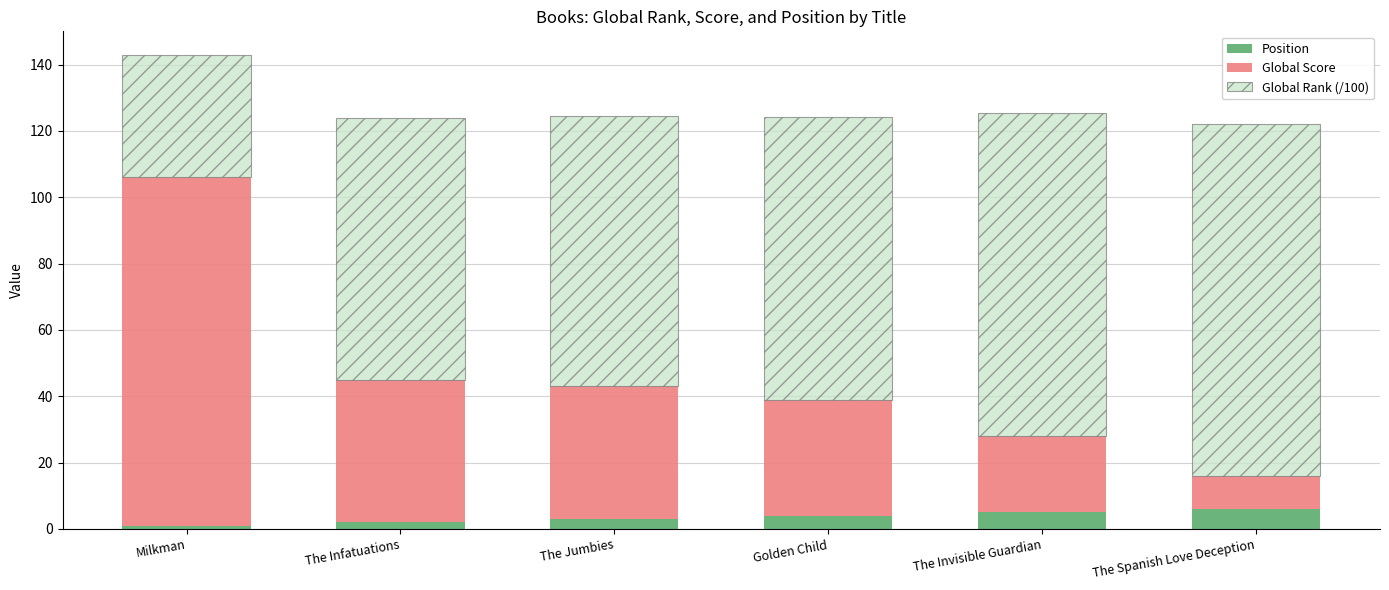

What is the highest value of the Position series?

6.0